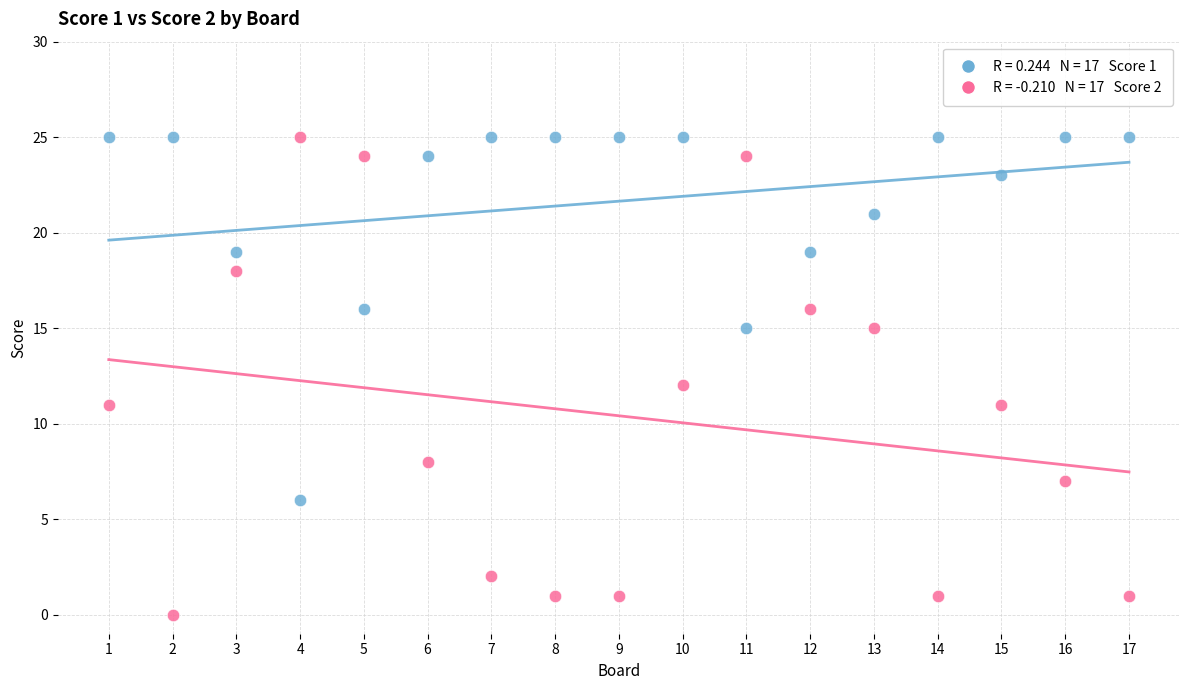

Across all data points, what is the range of X values (max minus min)?

16